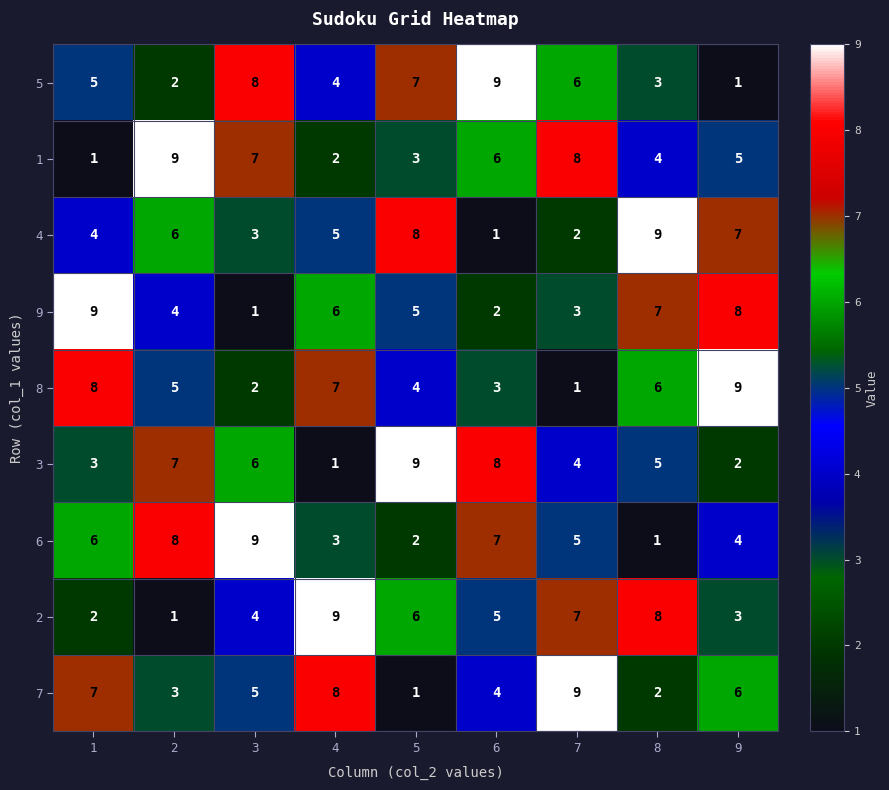

What is the highest value of the 8 series?

9